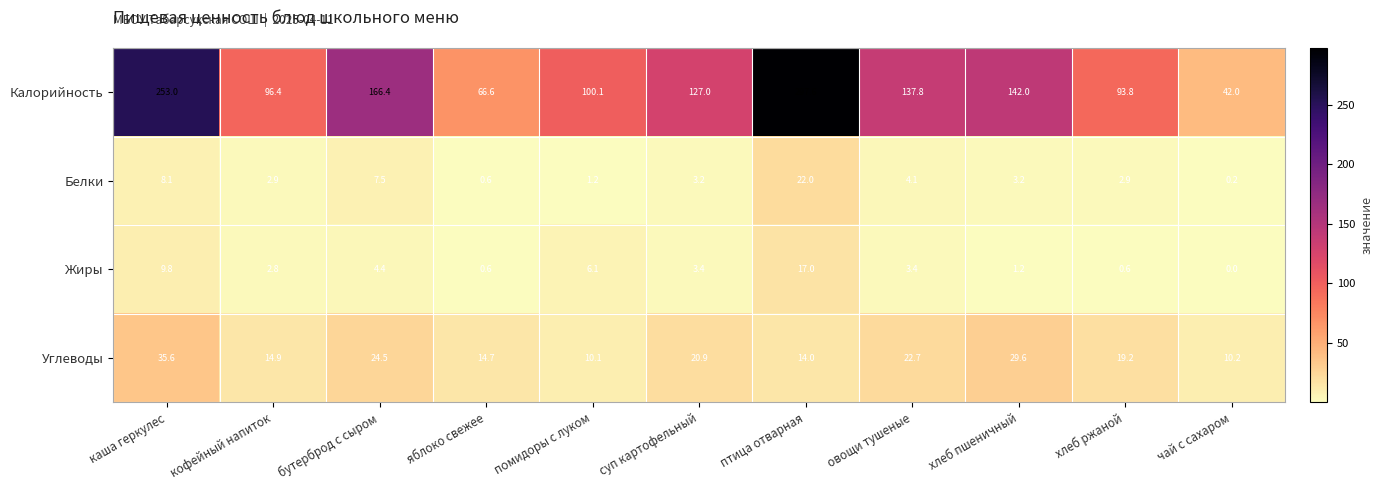

True or false: Углеводы has a value of 19.2 at хлеб ржаной.

True